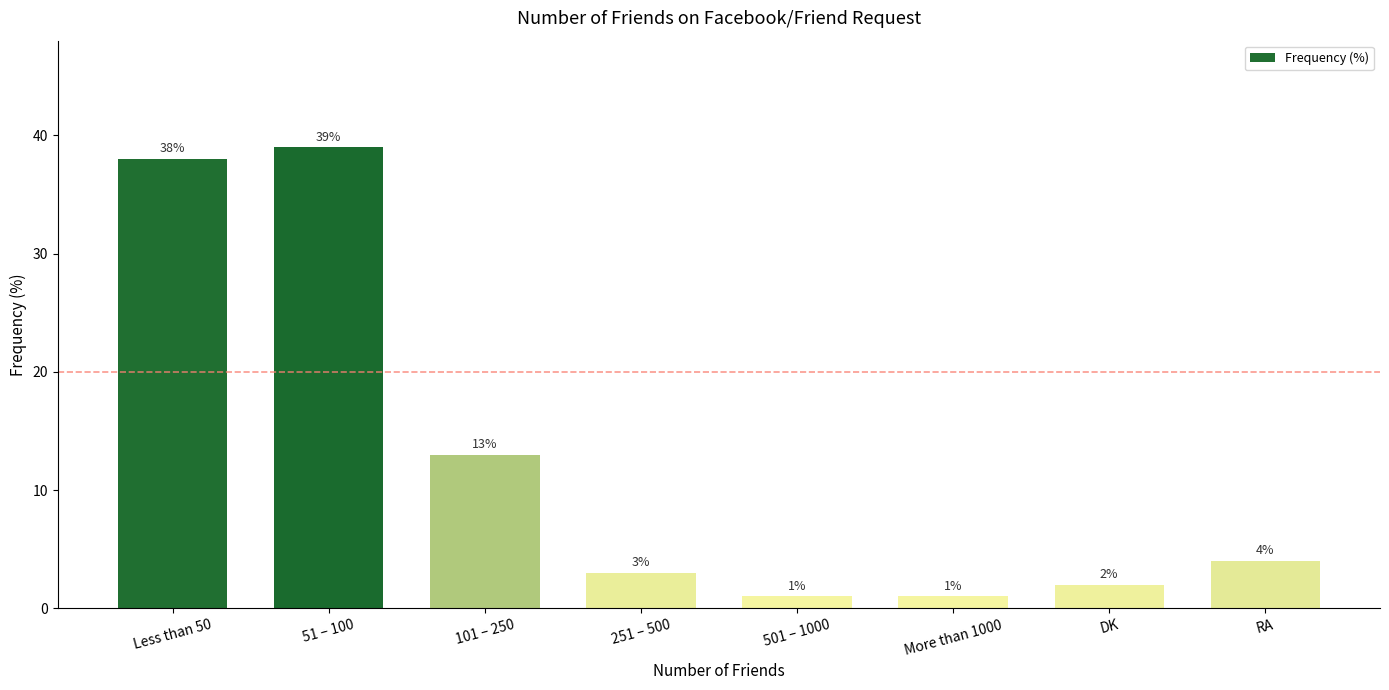

What is the difference between the second highest and second lowest values?

37